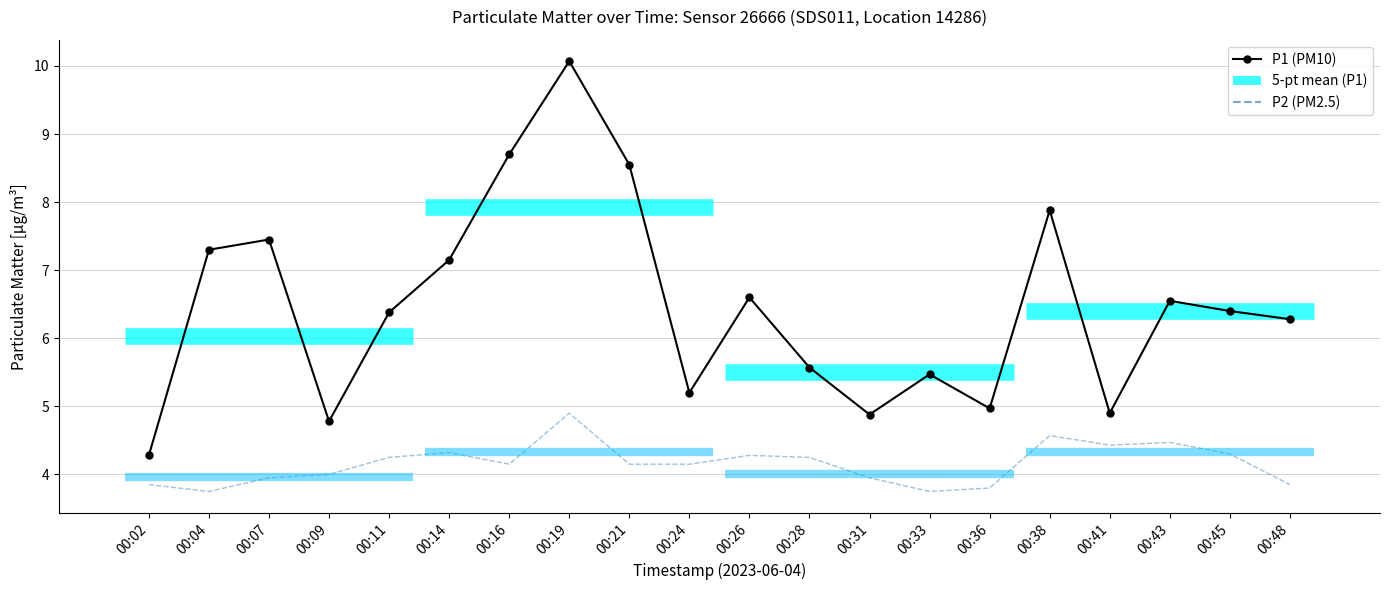

At which category is the sum across all series the highest?

00:19